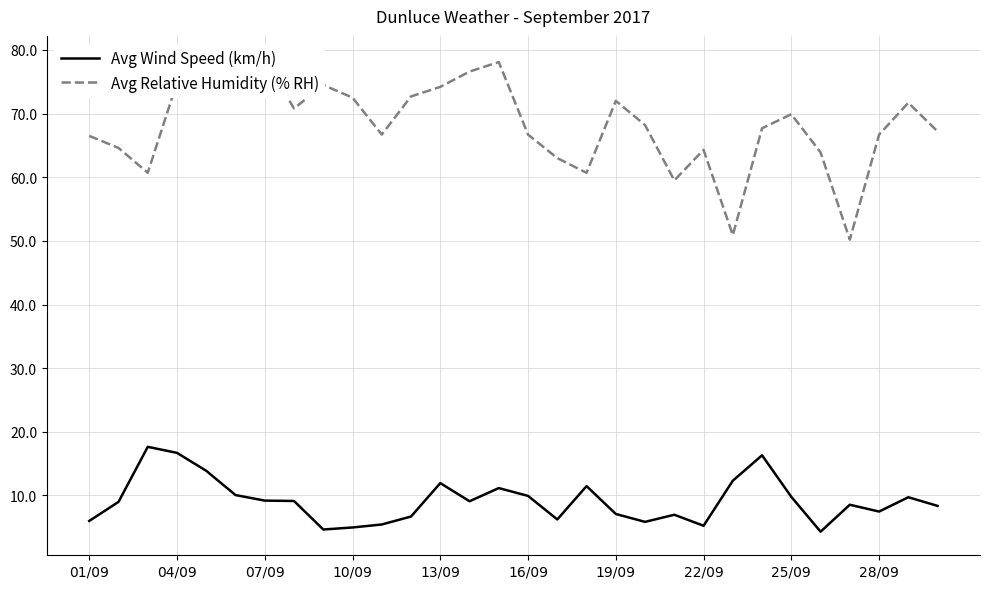

The Avg Wind Speed (km/h) series shows 7.1 at 19/09. True or false?

True